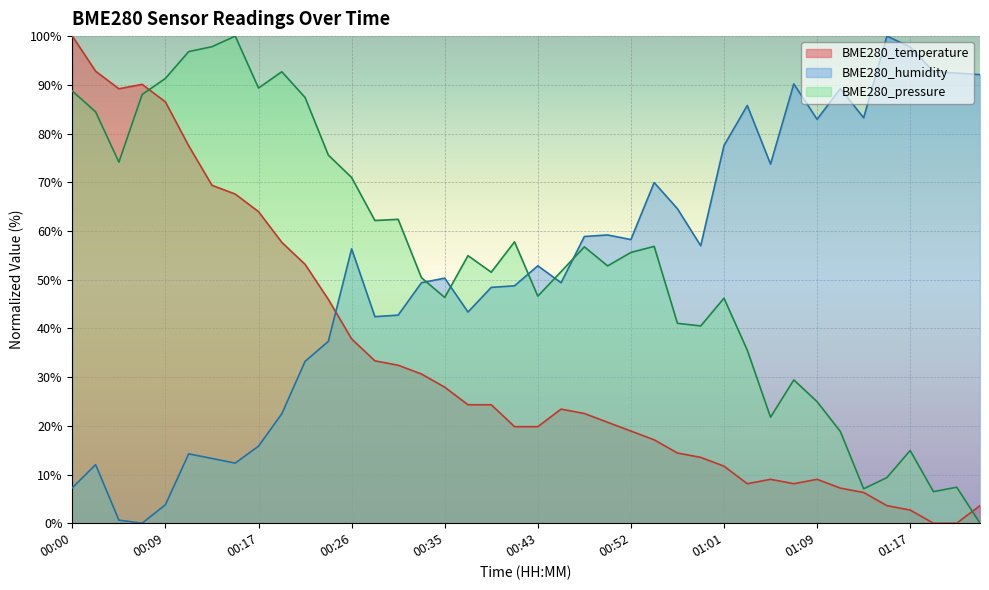

Where is BME280_temperature nearest to the value 50?

00:22